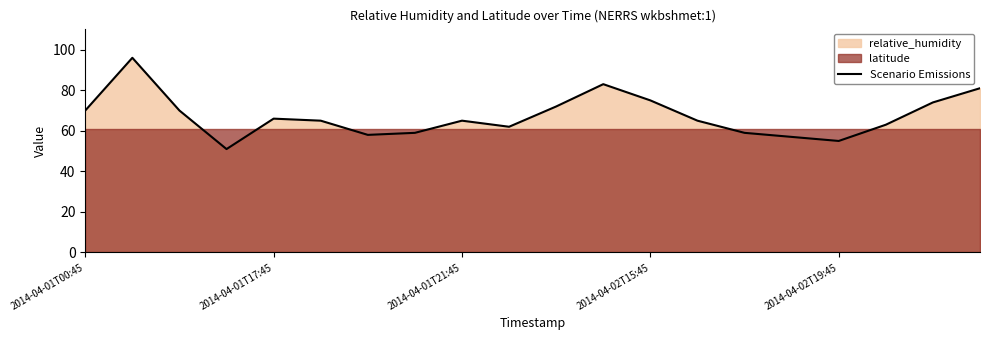

What is the highest value of the Scenario Emissions series?

96